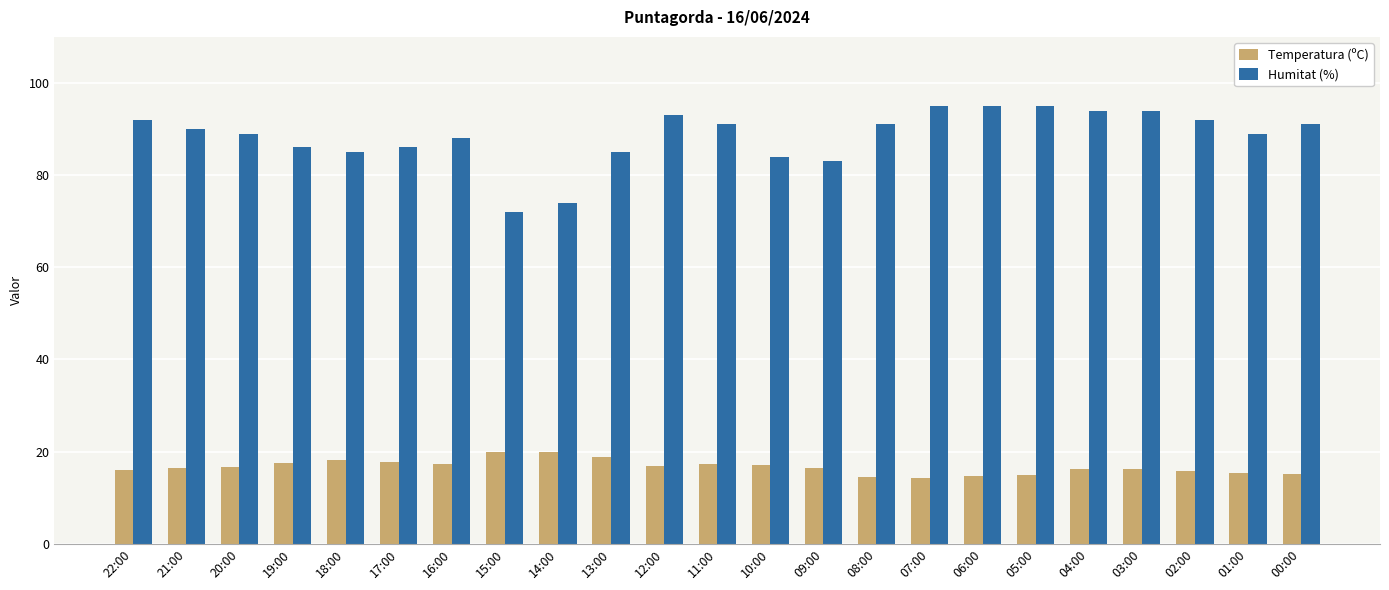

What is the difference between the maximum and minimum values in the Temperatura (ºC) series?

5.8